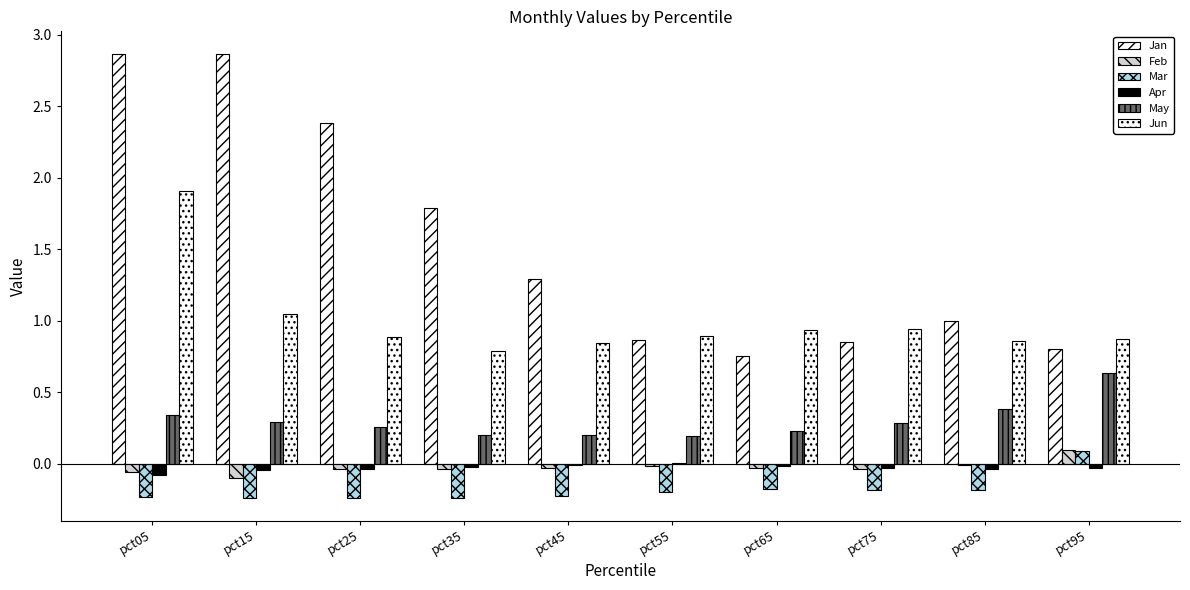

How many series are shown in this chart?

6